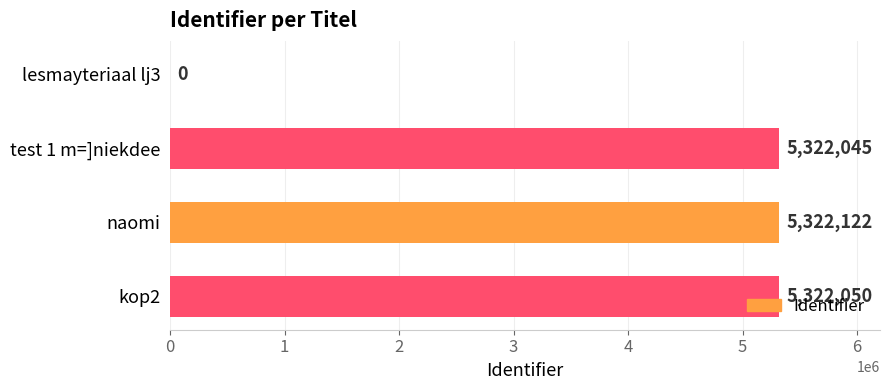

What is the sum of the values at test 1 m=]niekdee and naomi?

10644167